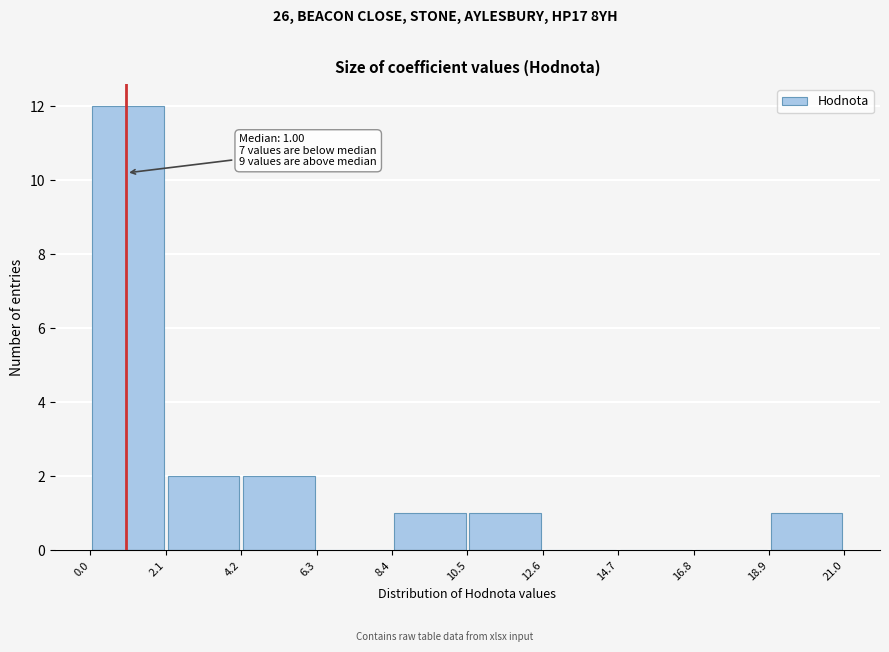

Over which range of the x-axis is the bar tallest?

0.0 to 2.1